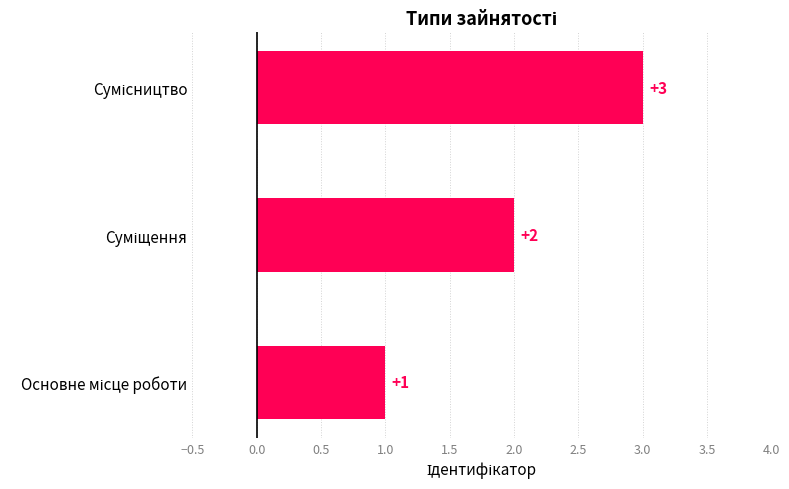

How many values are between 1 and 3?

3